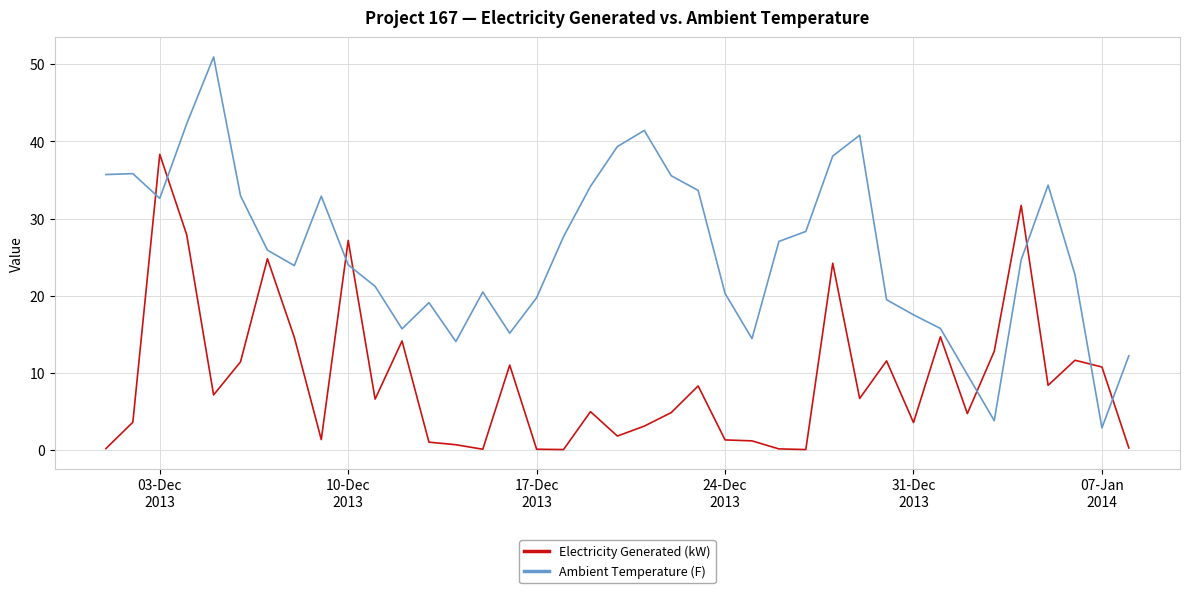

Which series has the largest total across all categories?

Ambient Temperature (F)